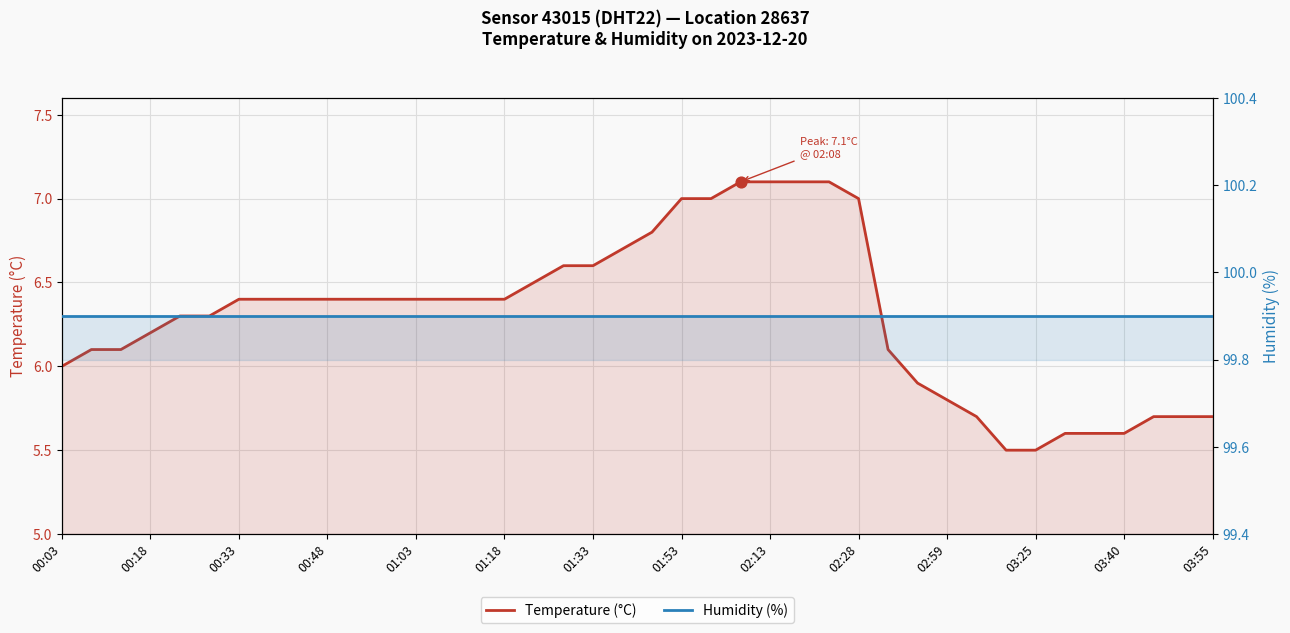

Which series has the largest total across all categories?

Humidity (%)